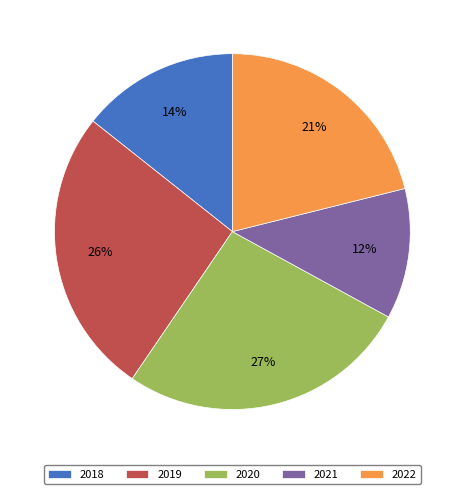

Between 2020 and 2021, which is larger?

2020